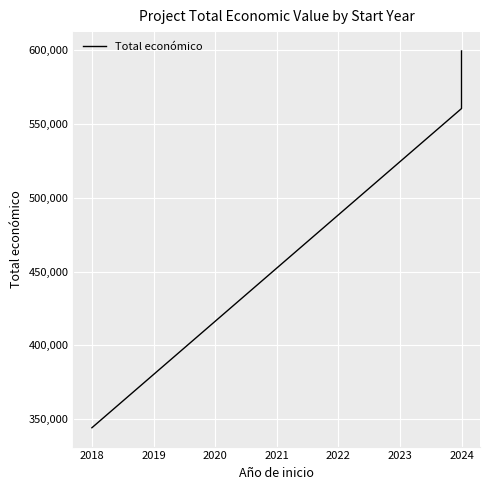

Is it true that the value at 2017 is 129692?

False